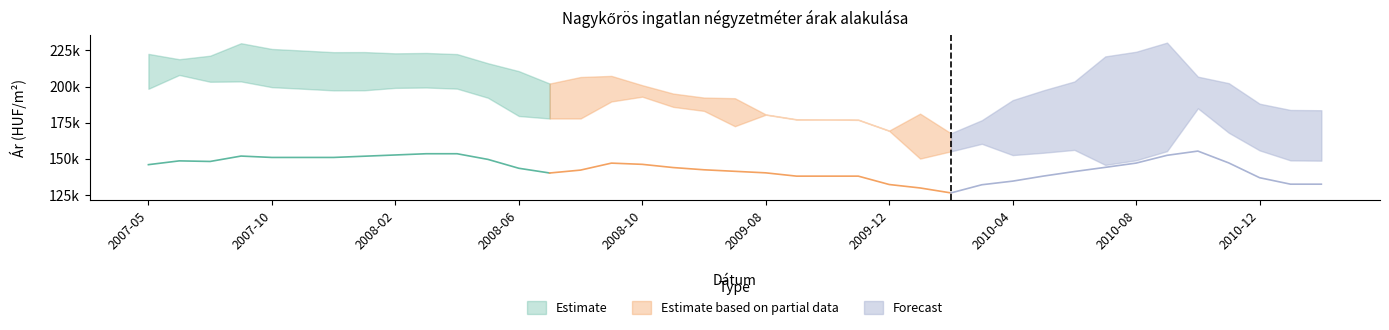

What is the difference between the maximum and minimum values in the Szórás alsó határ series?

62169